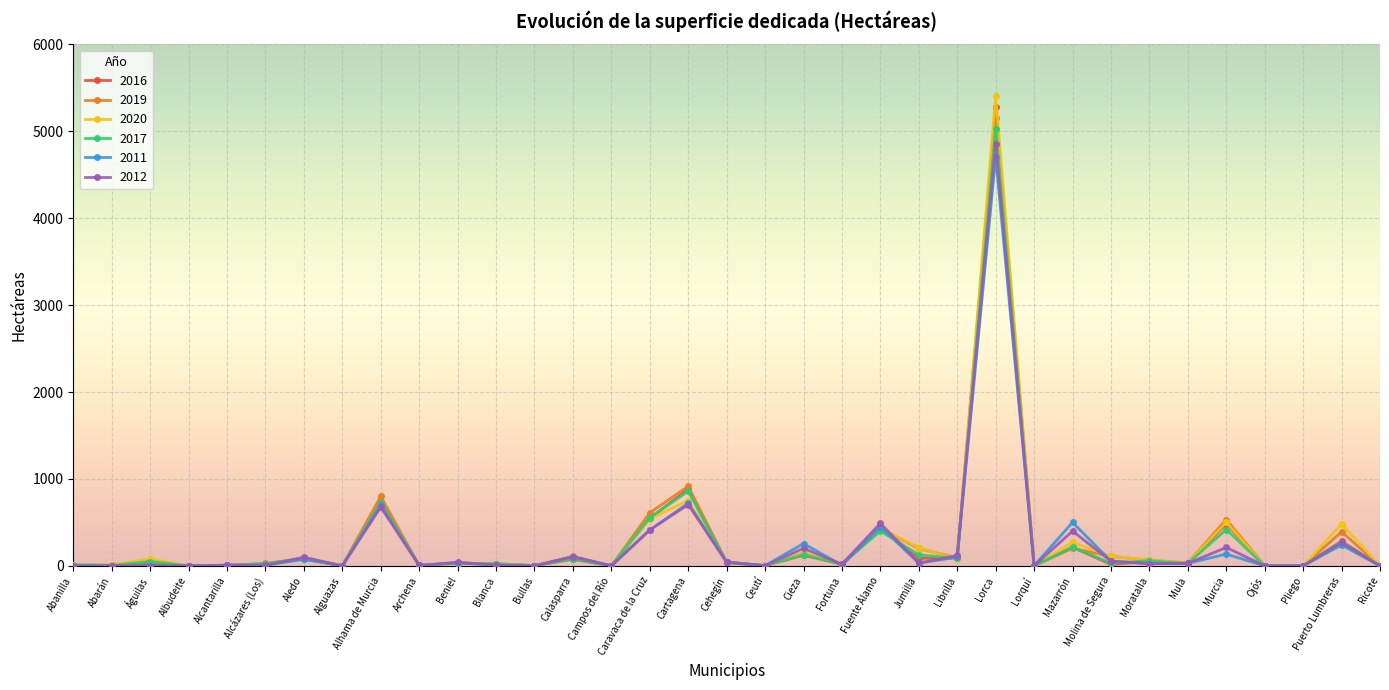

What is the label of the 26th point from the left?

Lorquí